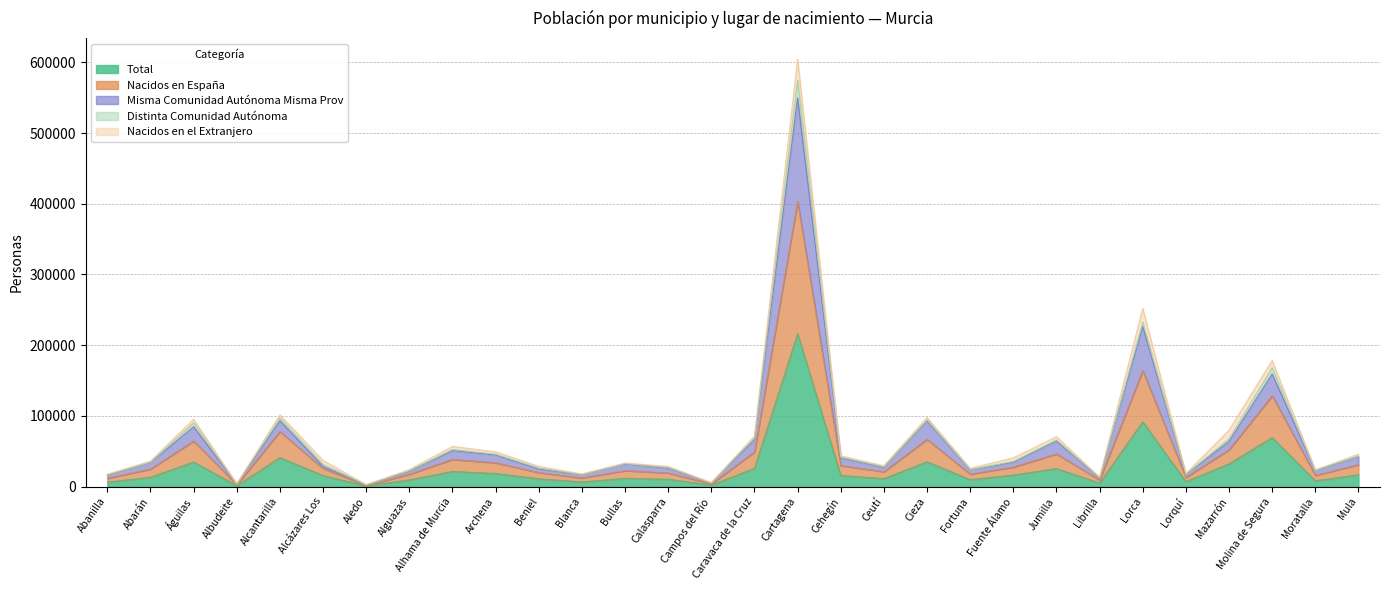

True or false: Misma Comunidad Autónoma Misma Prov has more than 0 points higher than both neighbors.

True